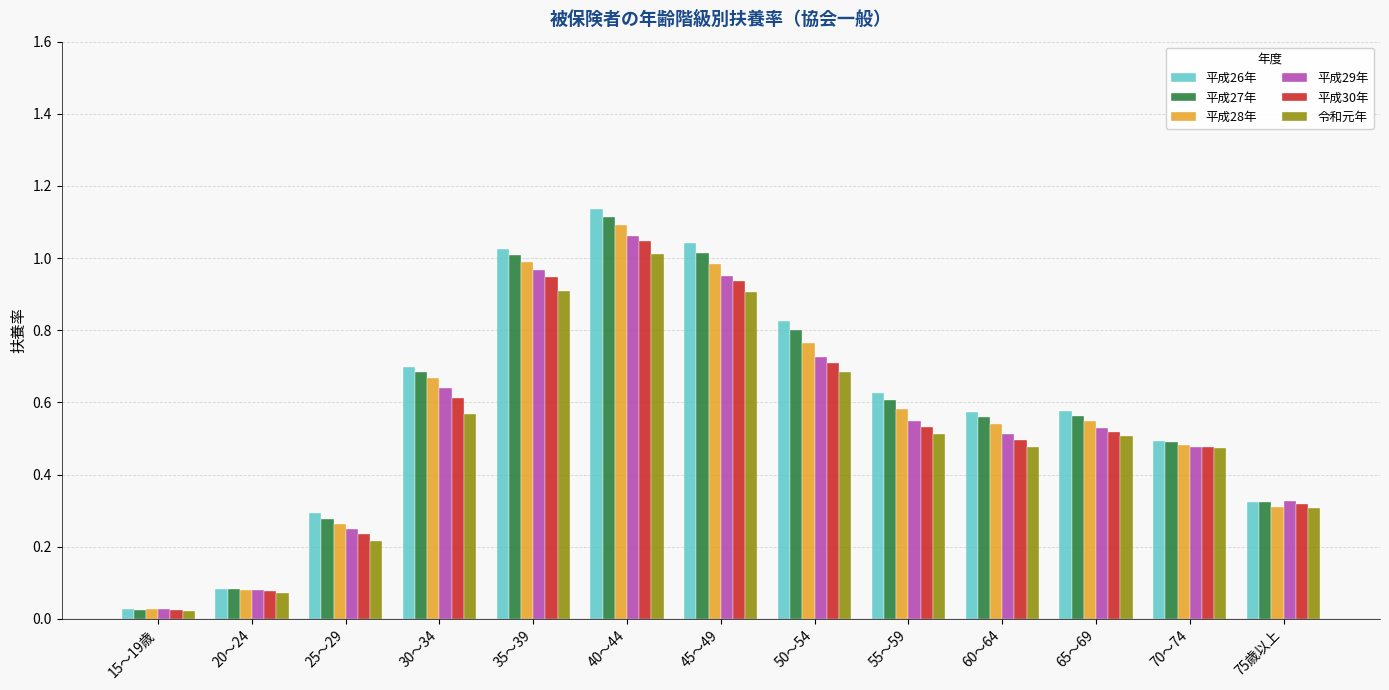

Which series has the largest range (max minus min)?

平成26年